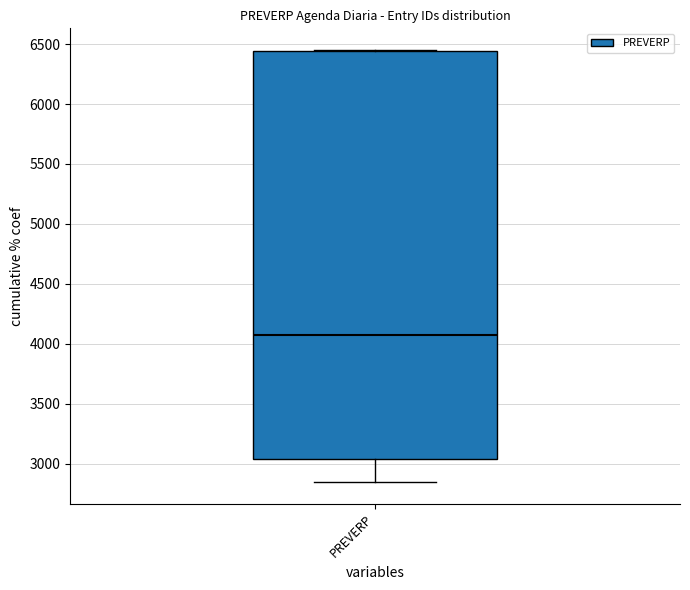

Transcribe this box plot: give where the median line is, the range the box spans, and where the two whiskers end, as read against the y-axis. The values are not printed on the chart, so give them approximately, as read against the axis.

median 4050, box 3050 to 6450, whiskers 2850 to 6450